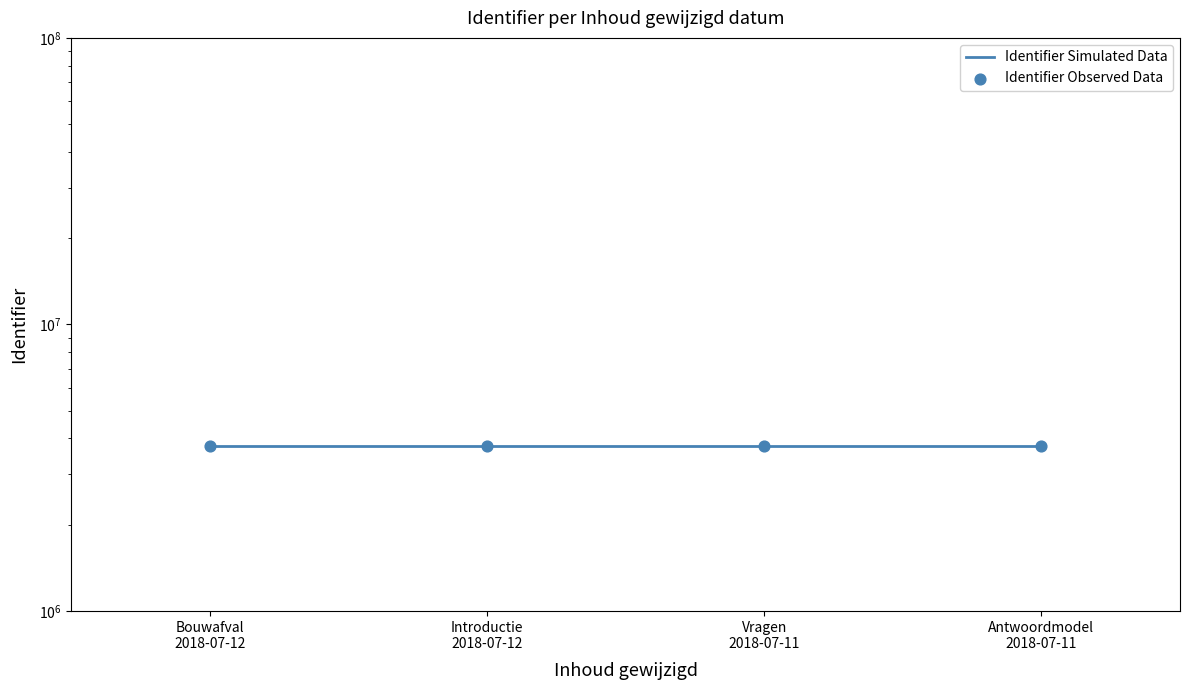

What is the total value across all series at Antwoordmodel
2018-07-11?

7504206